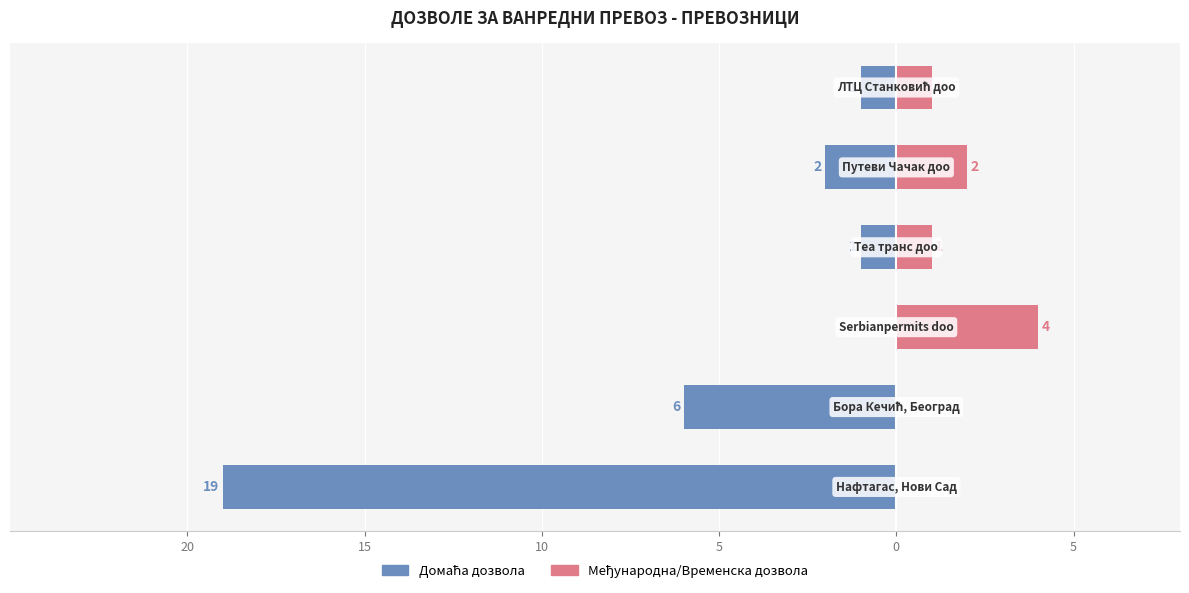

How many bars are there in each group?

2